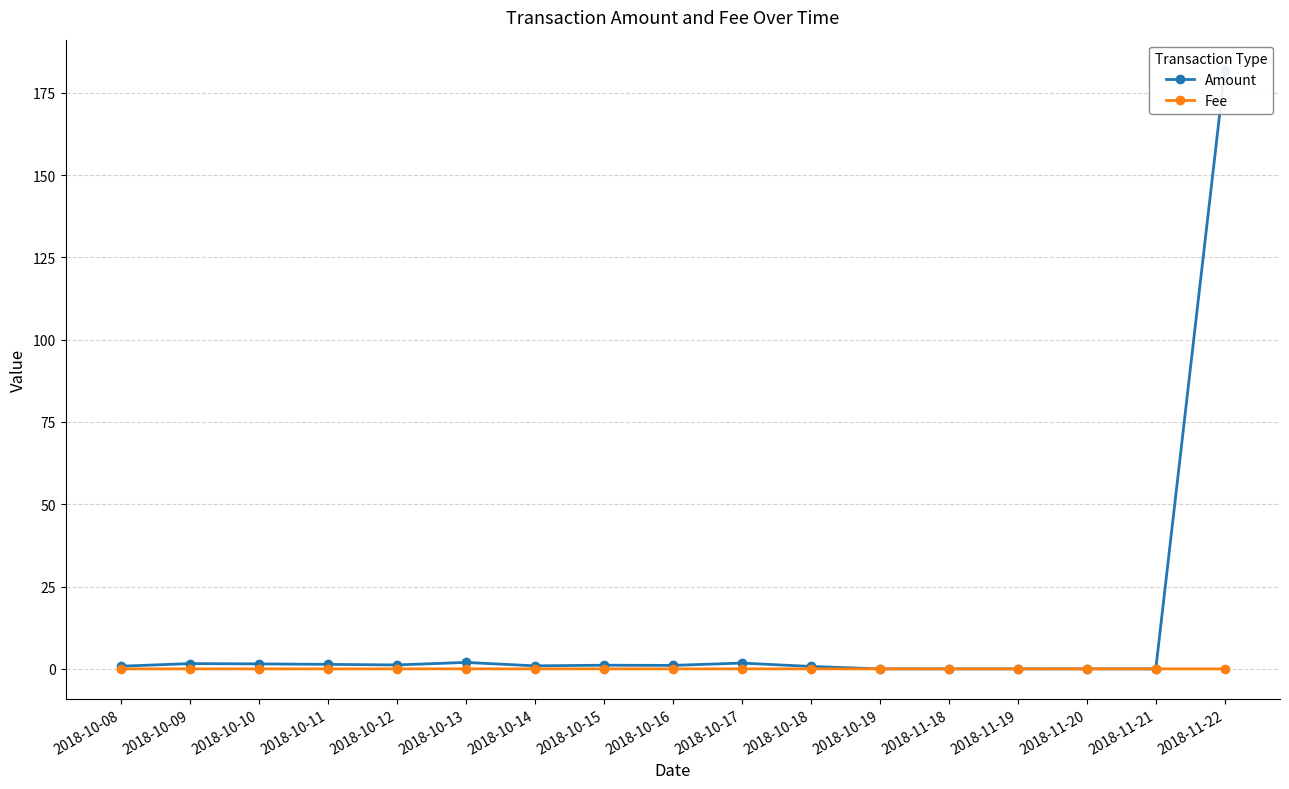

Is this an area chart (filled region under the line)?

No